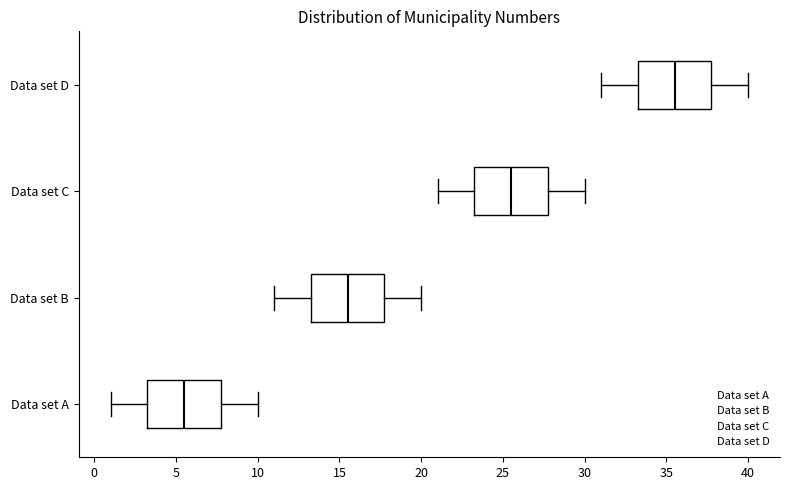

Reading bottom to top, transcribe this box plot: for each box, give where its median line is, the range the box spans, and where its two whiskers end, as read against the x-axis. The values are not printed on the chart, so give them approximately, as read against the axis.

Data set A: median 5.5, box 3.5 to 8.0, whiskers 1.0 to 10.0
Data set B: median 15.5, box 13.5 to 18.0, whiskers 11.0 to 20.0
Data set C: median 25.5, box 23.5 to 28.0, whiskers 21.0 to 30.0
Data set D: median 35.5, box 33.5 to 38.0, whiskers 31.0 to 40.0